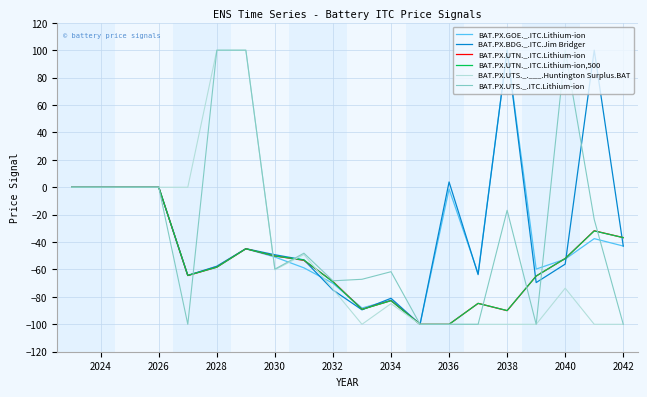

What is the minimum value shown in the chart?

-100.0